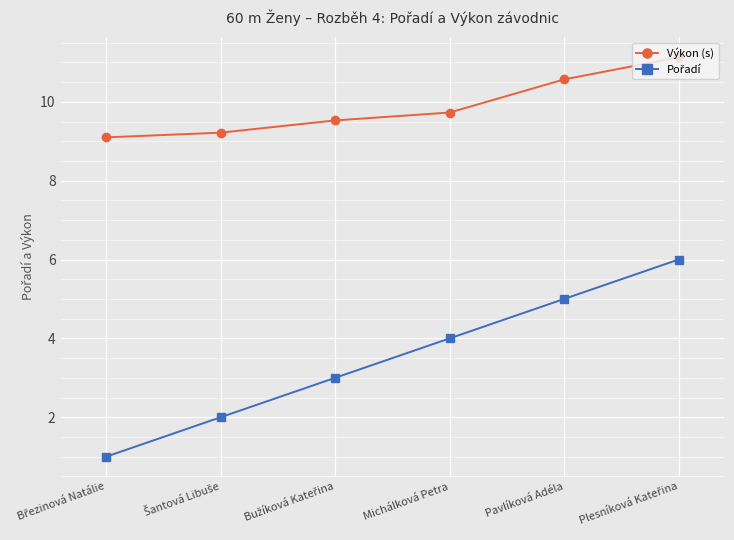

What is the label of the 4th point from the left?

Michálková Petra